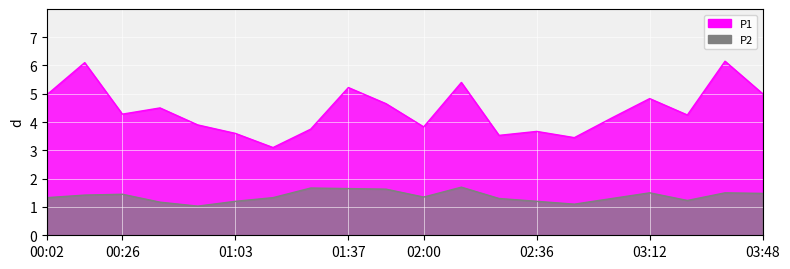

True or false: P1 and P2 cross at least once.

False